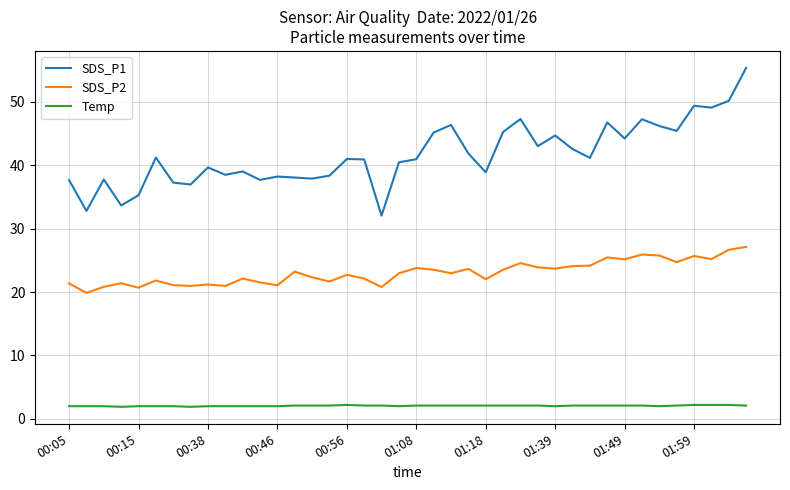

Which series has the largest total across all categories?

SDS_P1